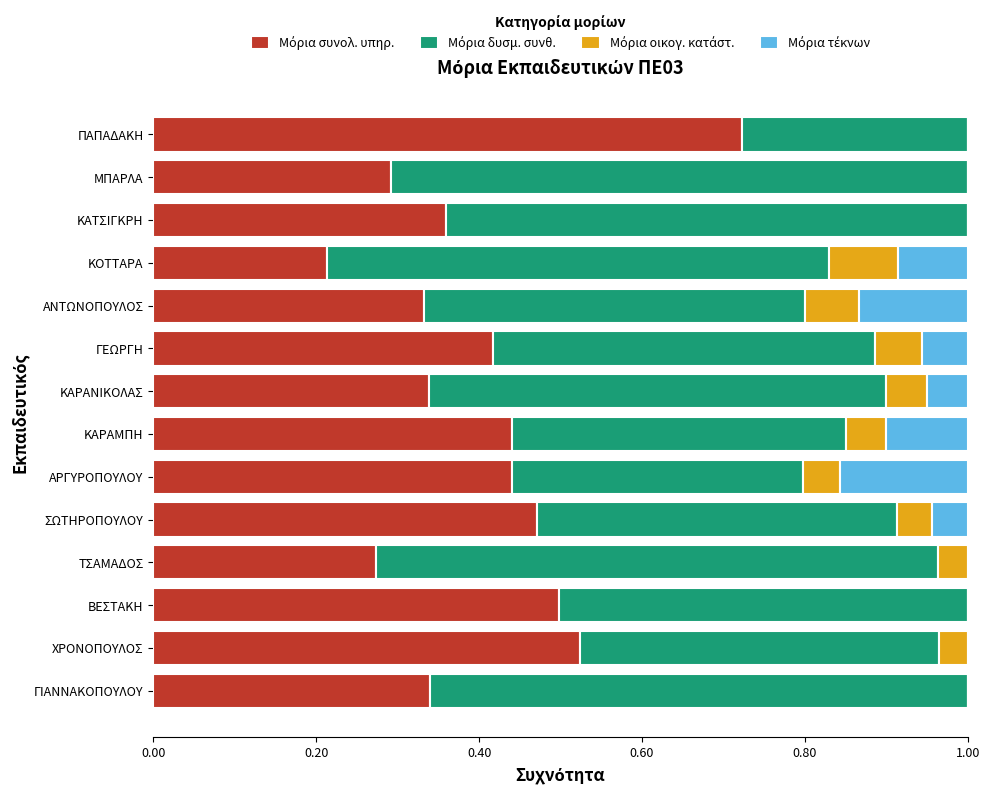

What is the total value across all series at ΜΠΑΡΛΑ?

1.0